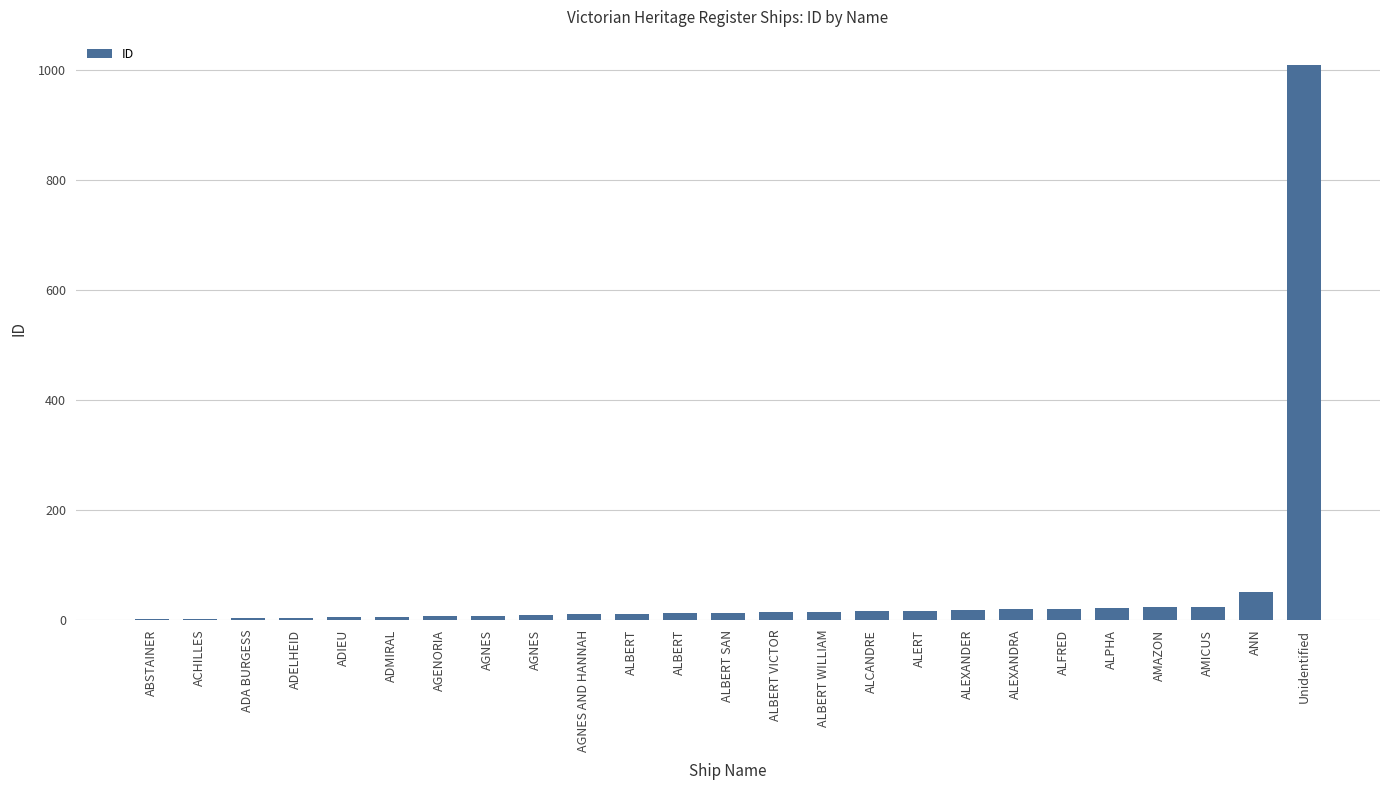

Count the number of data series in this chart.

1